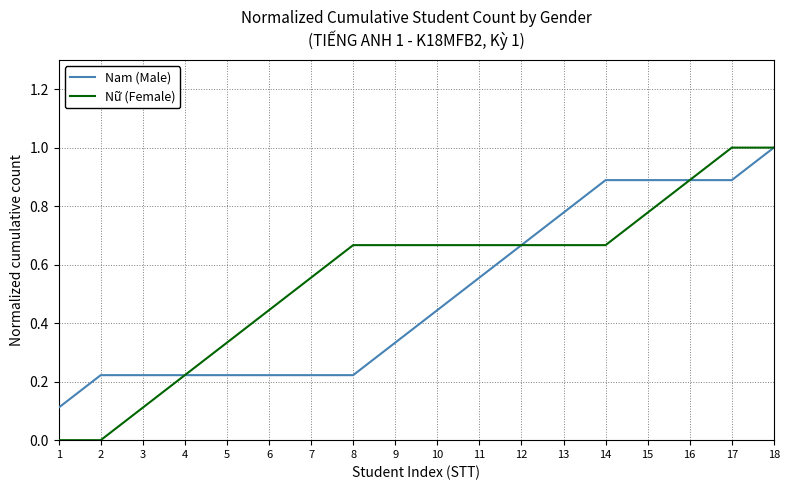

List the series in order of their overall mean, highest first.

Nữ (Female), Nam (Male)